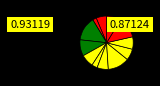

Which category has the smallest portion of the pie?

2